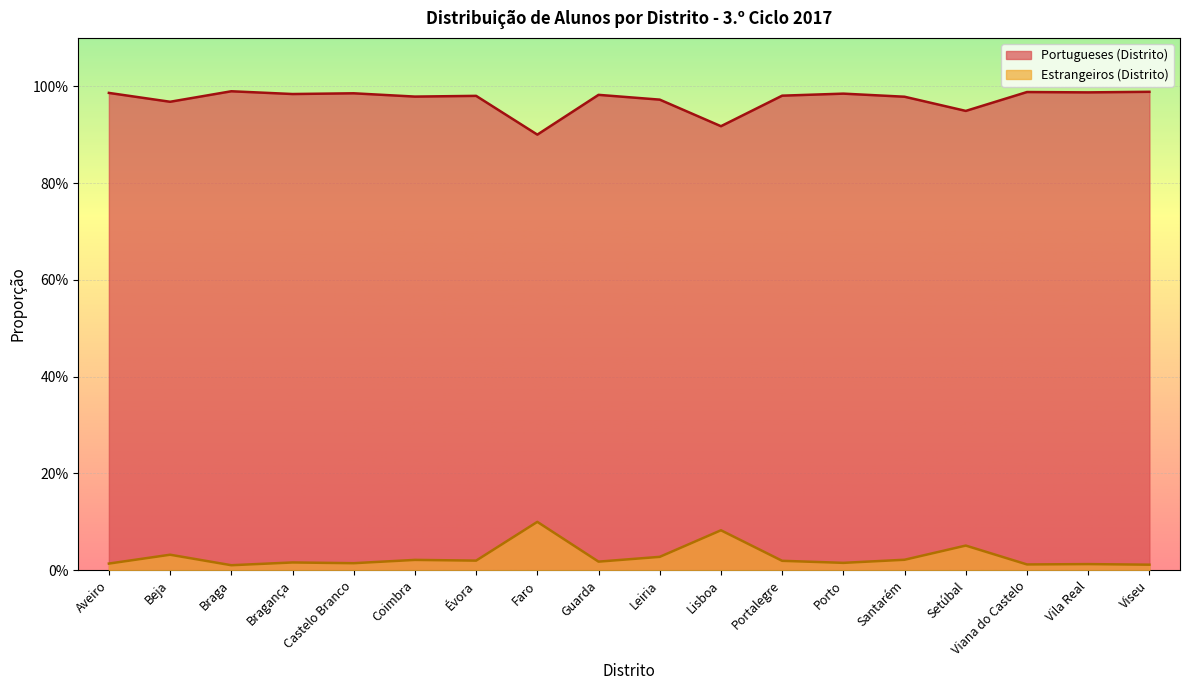

Rank the series by their average value, from lowest to highest.

Estrangeiros (Distrito), Portugueses (Distrito)